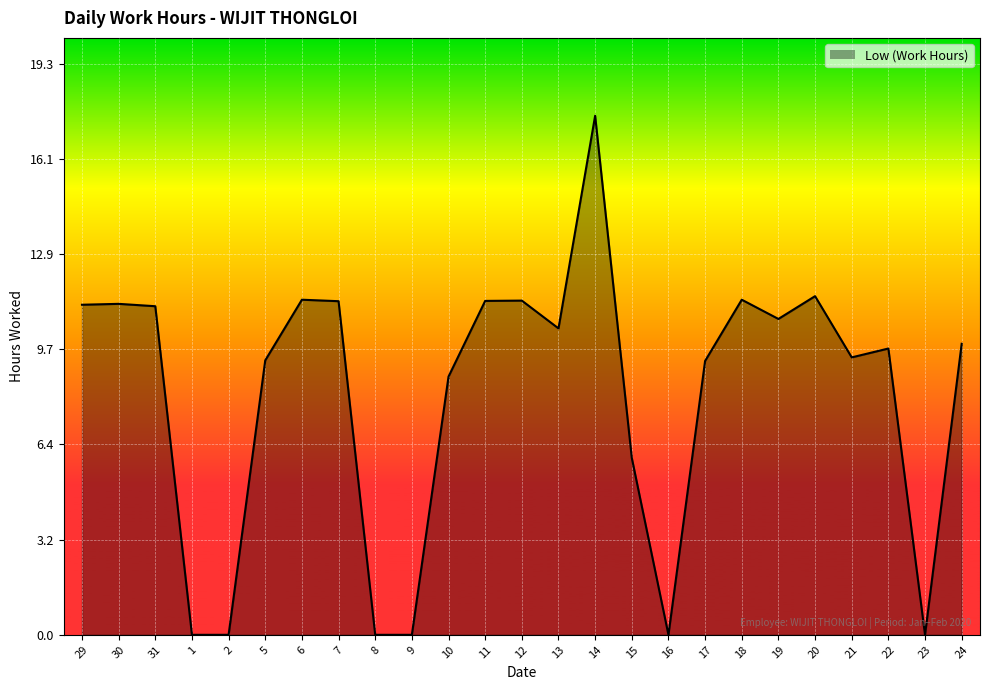

What is the sum of the values at 17 and 10?

18.0